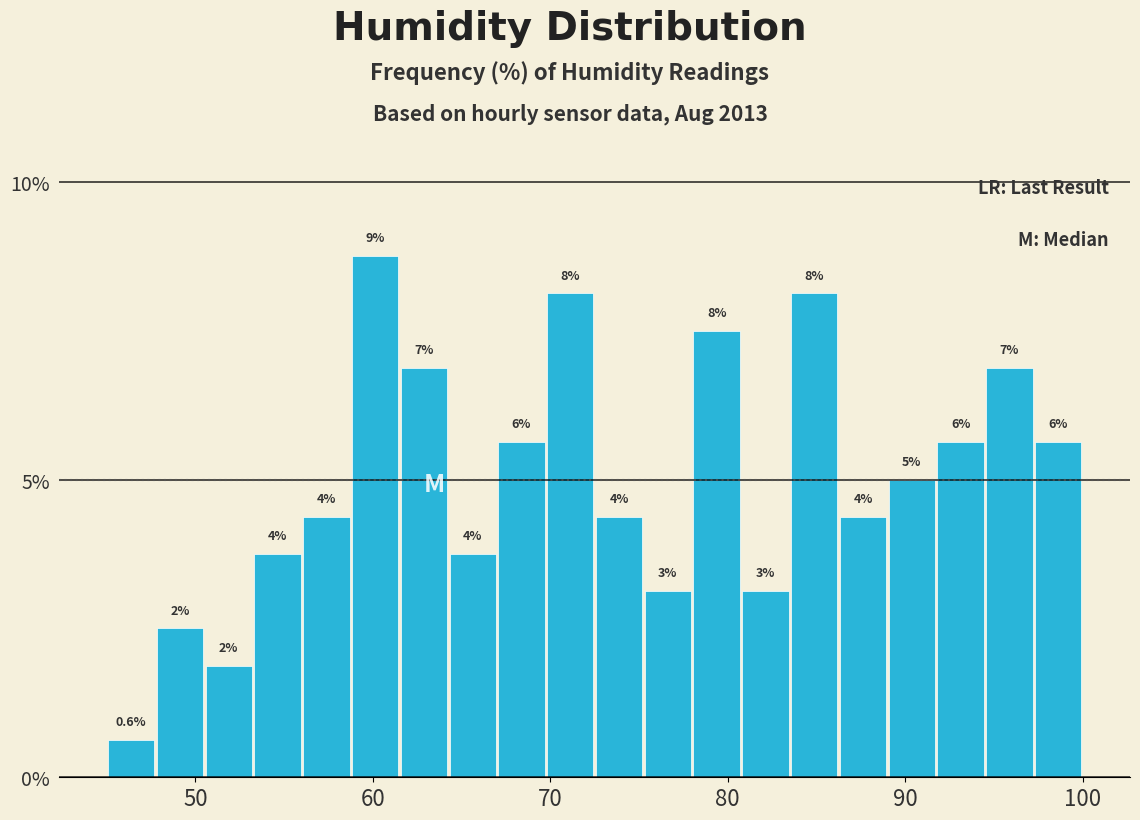

Read against the x-axis, roughly where is the centre of the tallest bar?

60